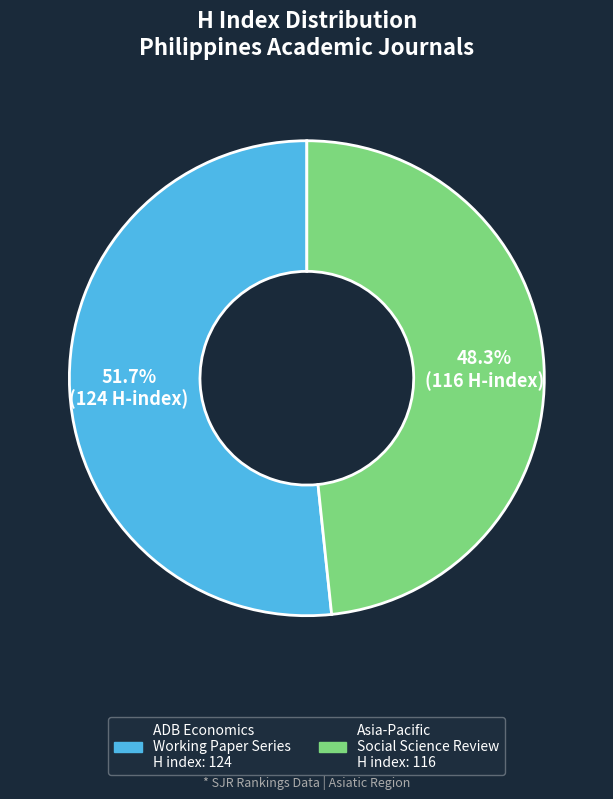

What is the smallest slice in the pie chart?

Asia-Pacific Social Science Review